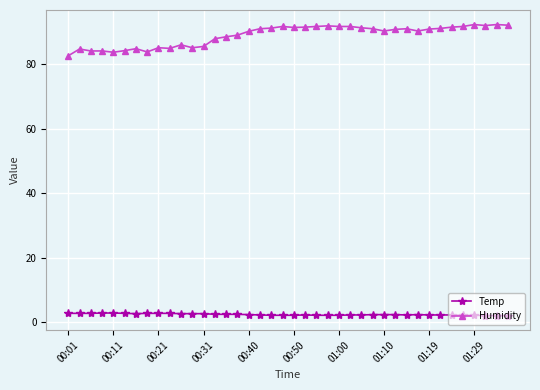

Which series has the largest range (max minus min)?

Humidity